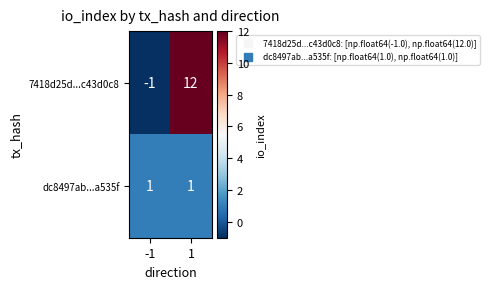

Which series has the largest total across all categories?

7418d25d...c43d0c8